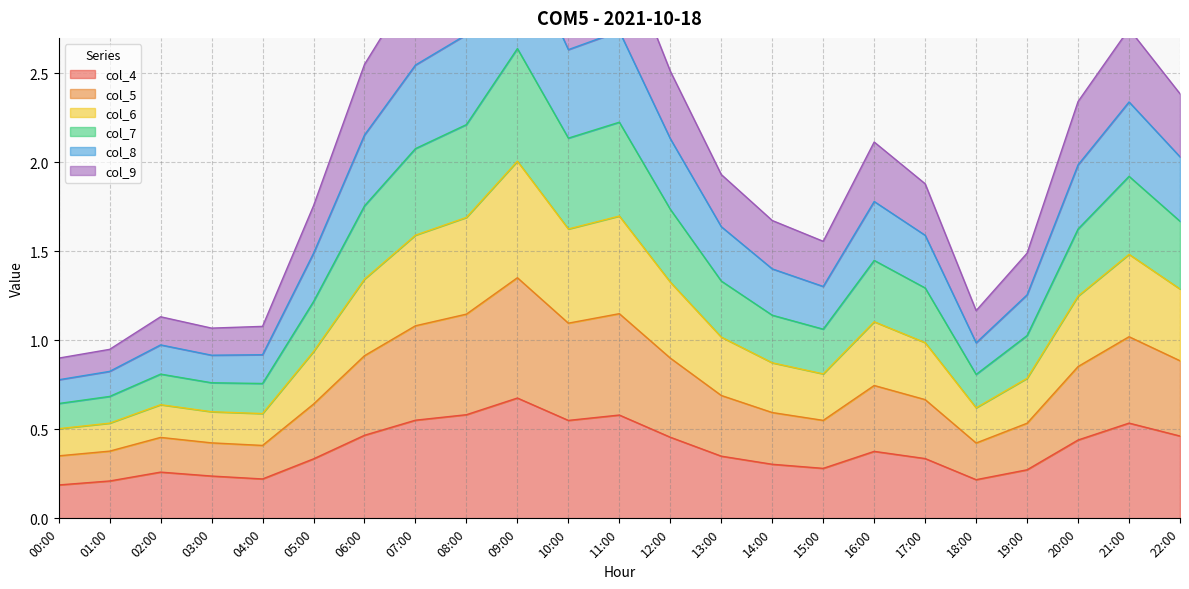

True or false: col_8 and col_4 intersect in this chart.

False